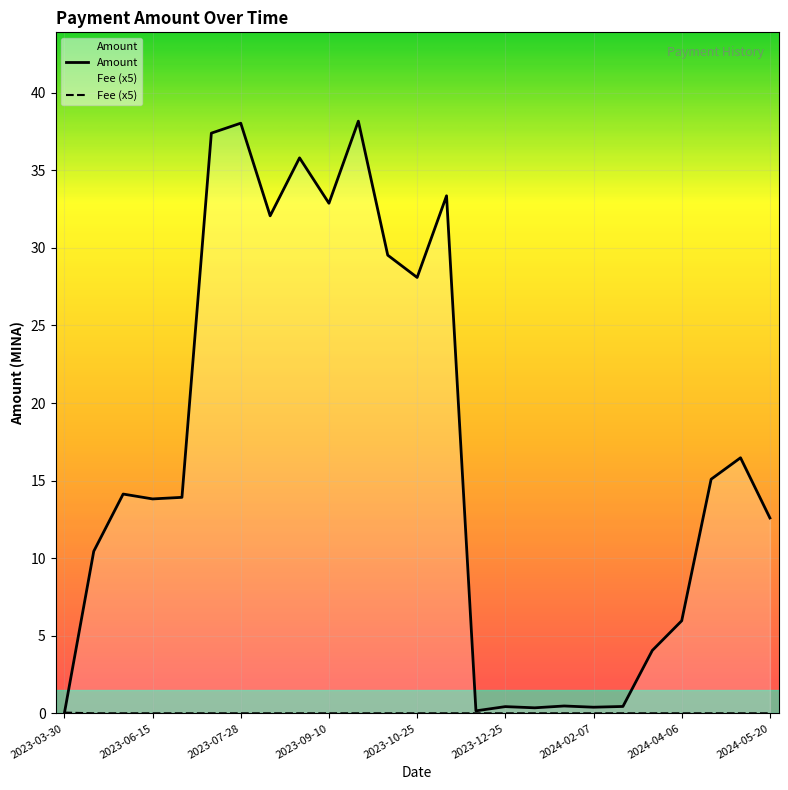

True or false: Fee has a value of 0.0 at 2024-01-08.

True